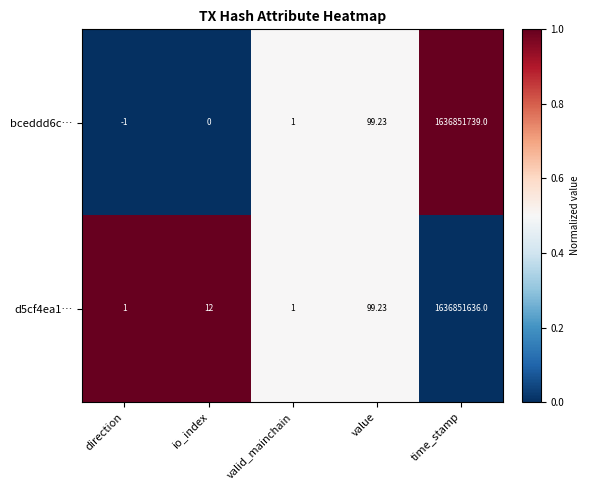

List the series in order of their overall mean, highest first.

bceddd6c…, d5cf4ea1…